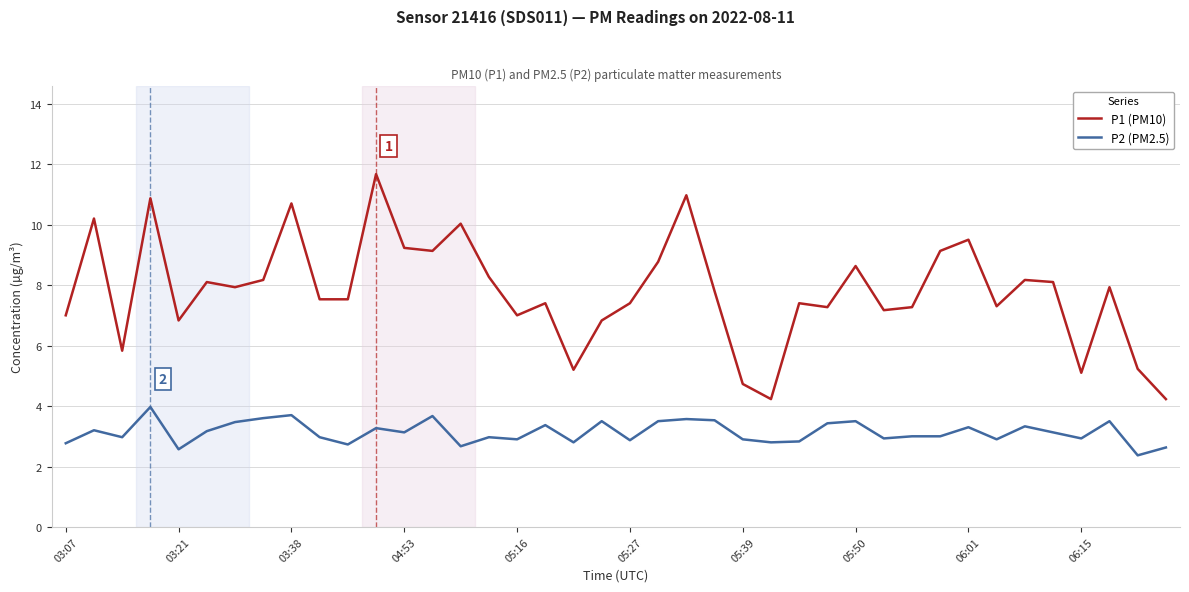

Which series has the widest spread of values?

P1 (PM10)